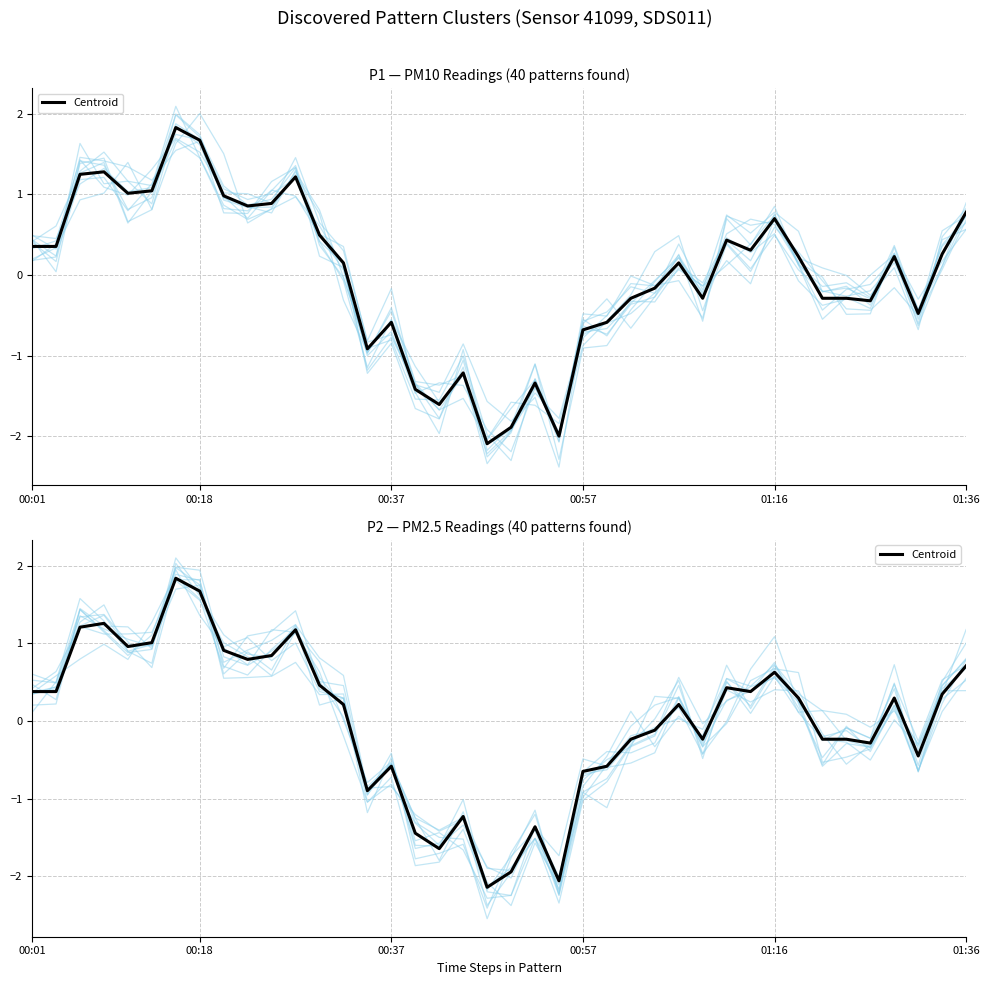

How many values are above zero?

22